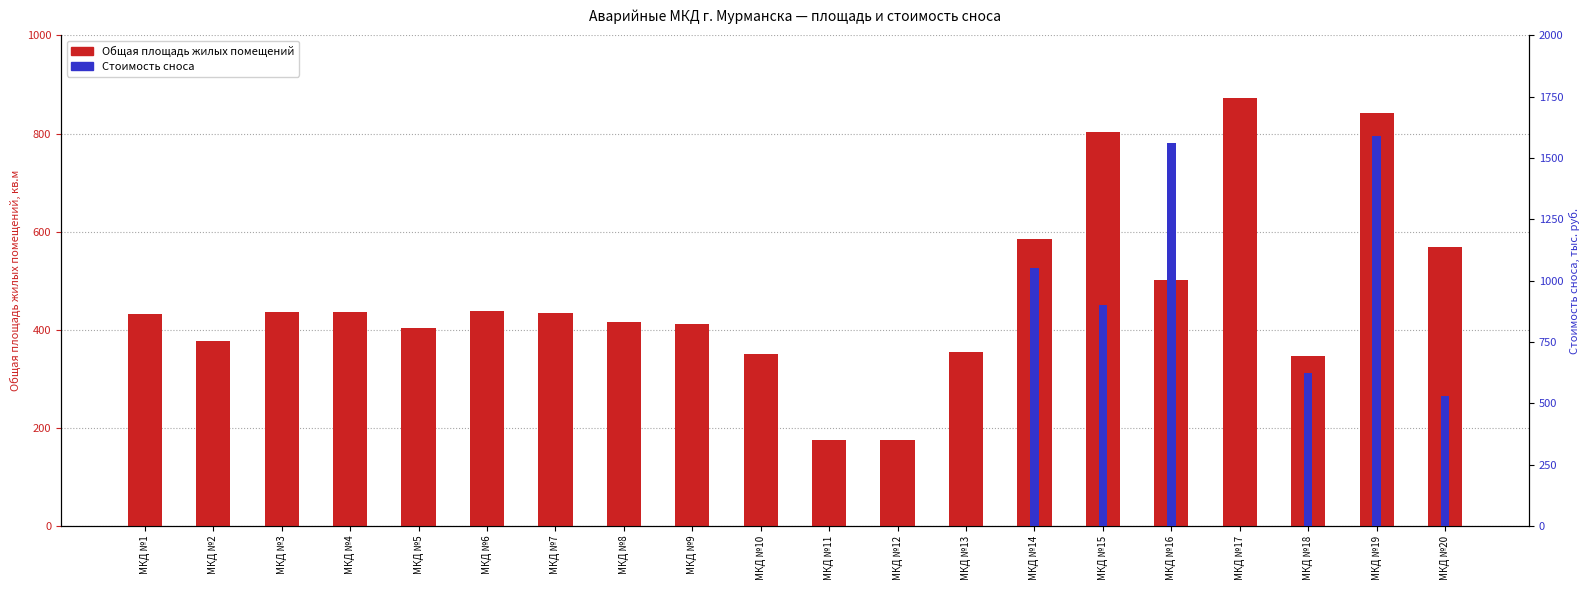

What is the total value across all series at МКД №20?

1097.5